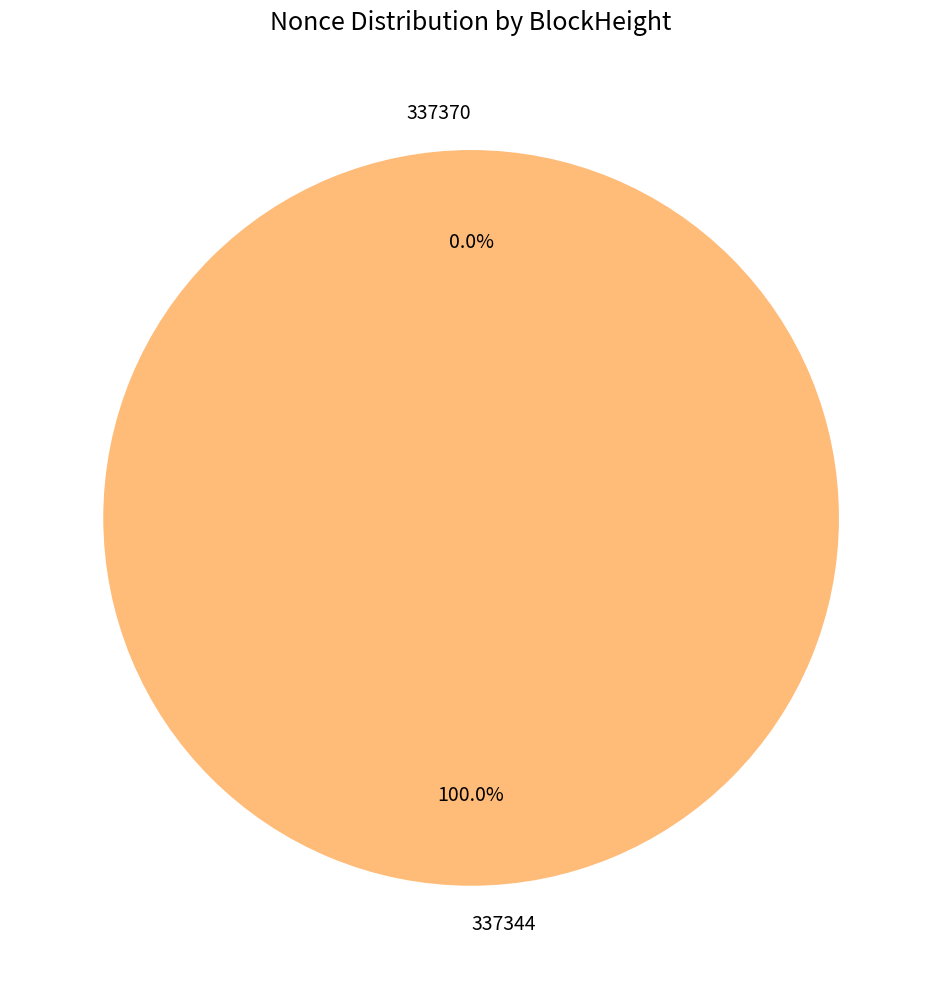

How many segments does this pie chart have?

2